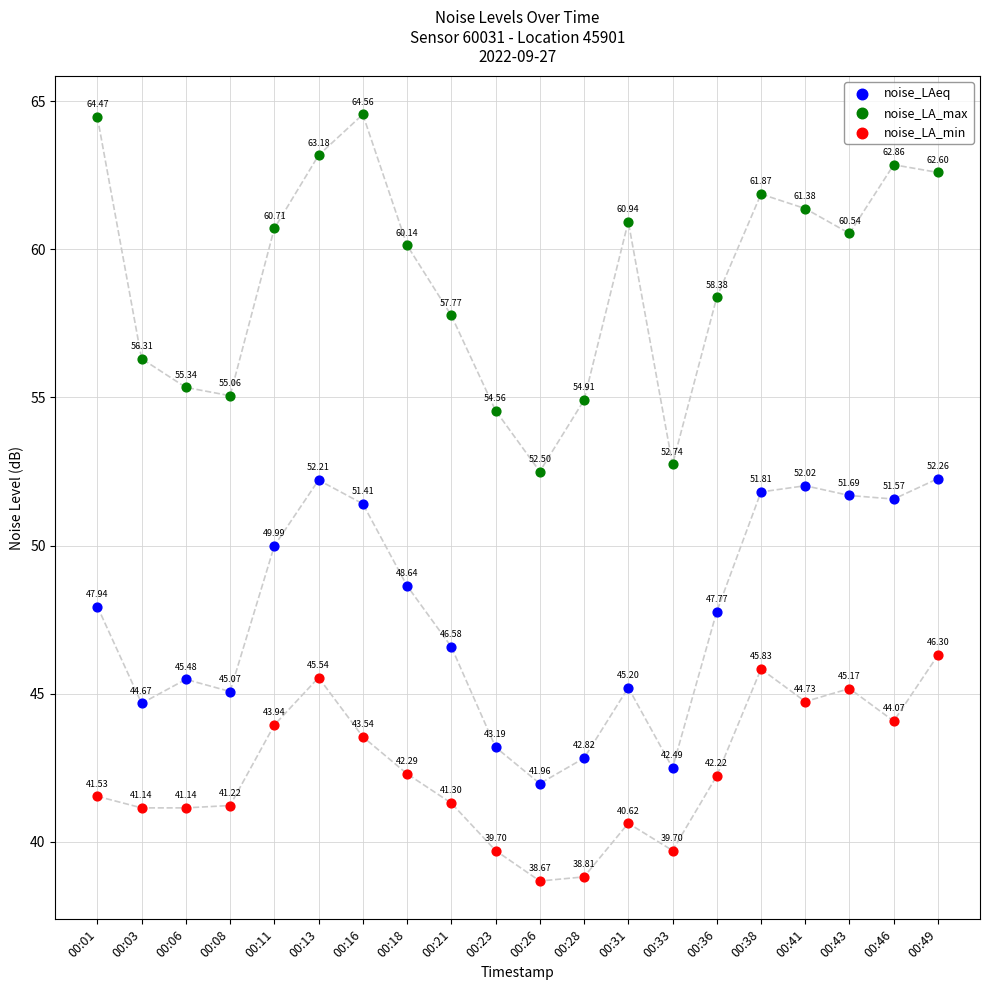

Which series has the widest spread of Y values?

noise_LA_max